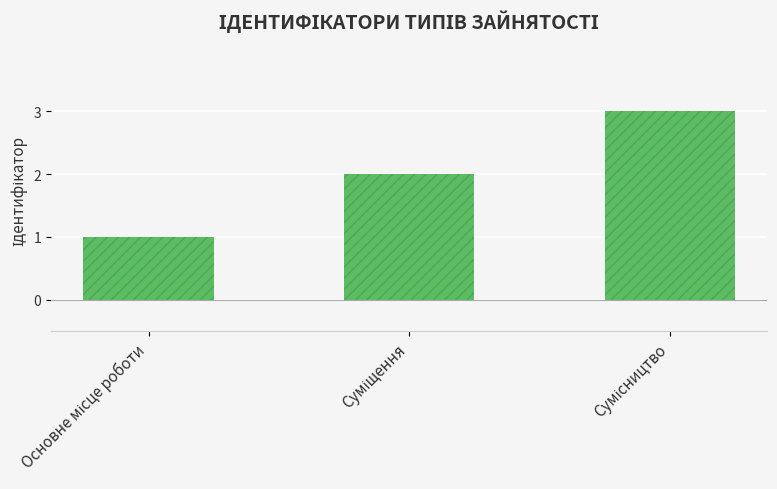

What is the greatest value displayed?

3